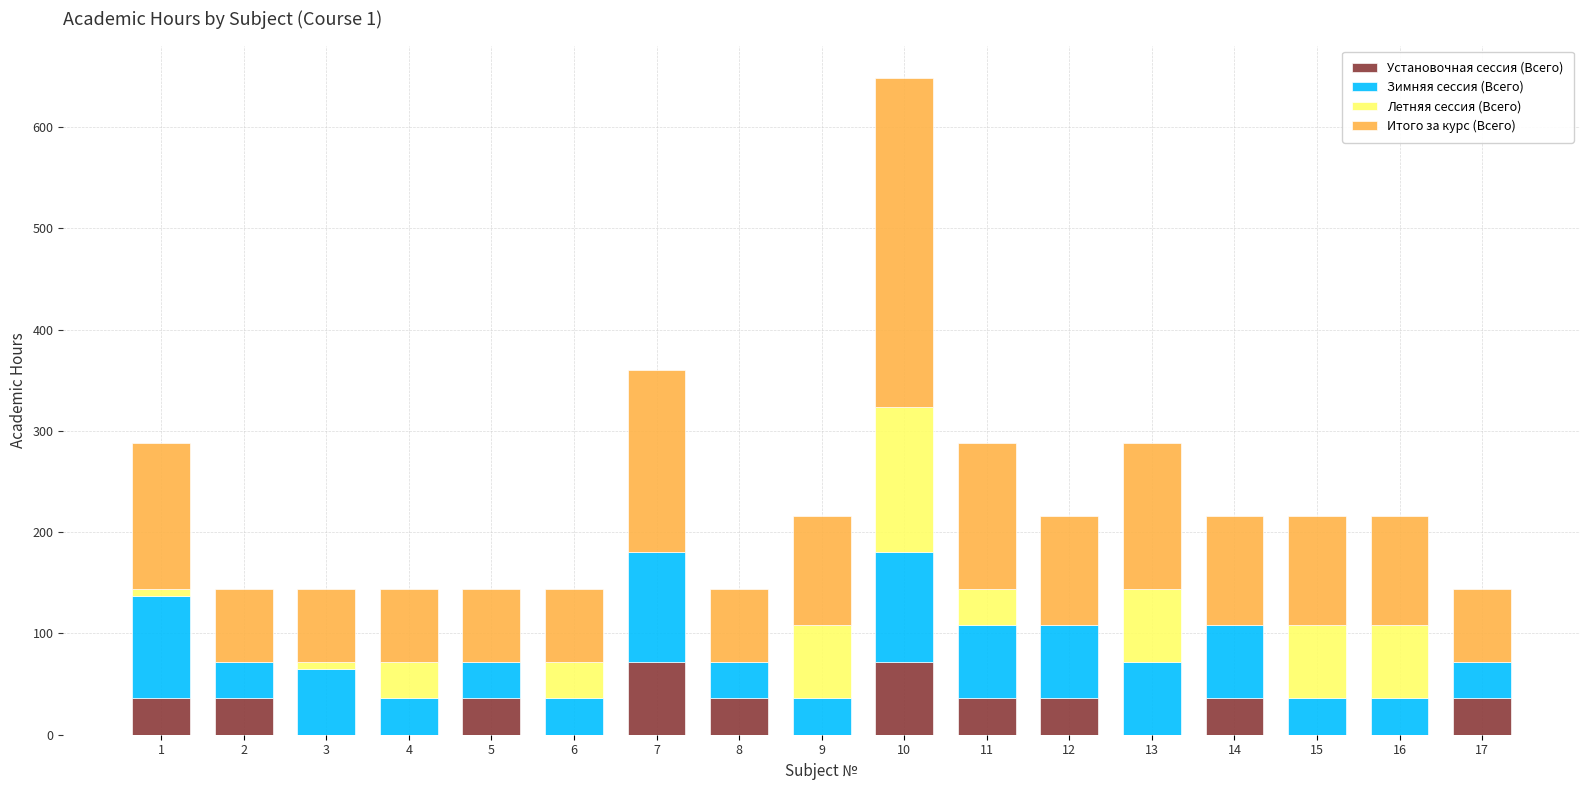

At which category is the sum across all series the highest?

10